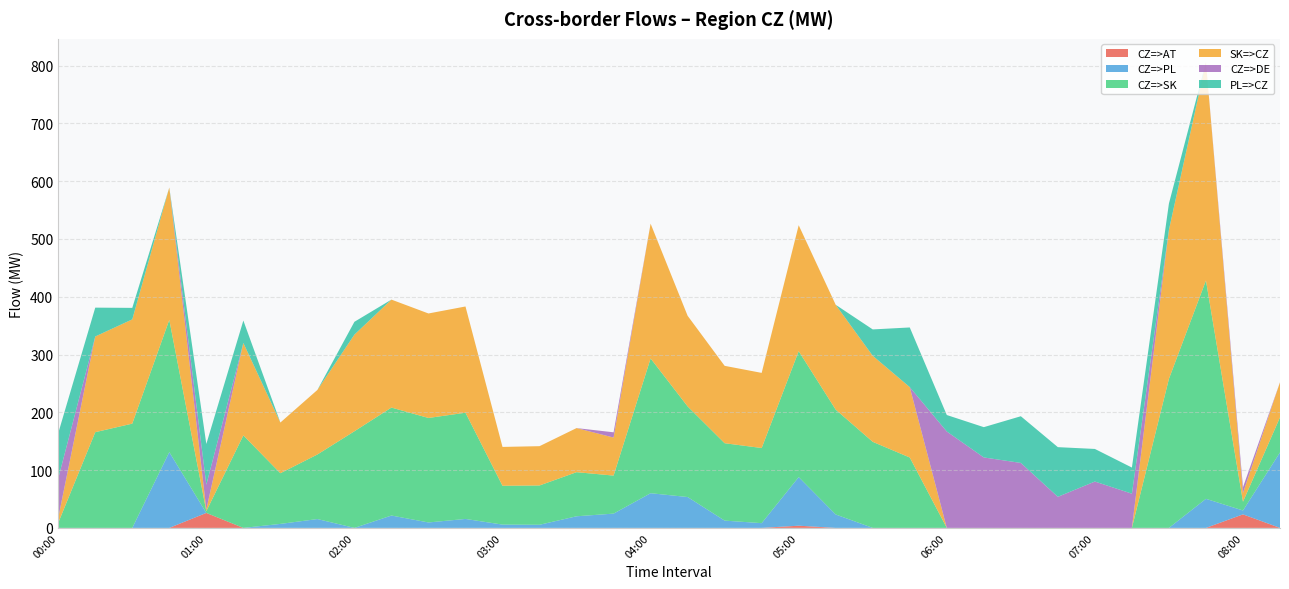

Reading left to right, what are all the values shown in this chart?

CZ=>AT: 0.0	0.0	0.0	0.0	25.9	0.0	0.0	0.0	0.0	0.0	0.0	0.0	0.0	0.0	0.0	0.0	0.0	0.0	0.0	0.0	3.8	0.0	0.0	0.0	0.0	0.0	0.0	0.0	0.0	0.0	0.0	0.0	23.4	0.0
CZ=>PL: 0.0	0.0	0.0	131.1	0.0	0.0	6.9	15.3	0.0	21.4	9.4	15.5	5.7	5.4	20.1	24.7	60.0	53.4	12.6	8.2	84.1	23.2	0.0	0.0	0.0	0.0	0.0	0.0	0.0	0.0	0.0	50.3	6.7	130.6
CZ=>SK: 8.7	165.6	180.4	228.9	3.0	160.0	87.7	111.7	167.2	186.8	180.8	183.8	67.2	68.0	76.3	65.8	233.2	156.8	133.9	130.0	217.9	181.4	148.9	121.8	0.0	0.0	0.0	0.0	0.0	0.0	257.9	377.8	15.1	60.7
SK=>CZ: 8.7	165.6	180.4	228.9	3.0	160.0	87.7	111.7	167.2	186.8	180.8	183.8	67.2	68.0	76.3	65.8	233.2	156.8	133.9	130.0	217.9	181.4	148.9	121.8	0.0	0.0	0.0	0.0	0.0	0.0	257.9	377.8	15.1	60.7
CZ=>DE: 68.2	0.0	0.0	0.0	42.9	0.0	0.0	0.0	0.0	0.0	0.0	0.0	0.0	0.0	0.0	9.1	0.0	0.0	0.0	0.0	0.0	0.0	0.0	0.0	166.8	121.9	112.4	53.8	80.2	59.2	0.0	0.0	10.0	0.0
PL=>CZ: 78.3	49.9	19.9	0.0	70.4	38.8	0.0	0.0	22.2	0.0	0.0	0.0	0.0	0.0	0.0	0.0	0.0	0.0	0.0	0.0	0.0	0.0	45.6	103.2	28.5	52.4	80.8	85.9	56.4	45.2	45.5	0.0	0.0	0.0